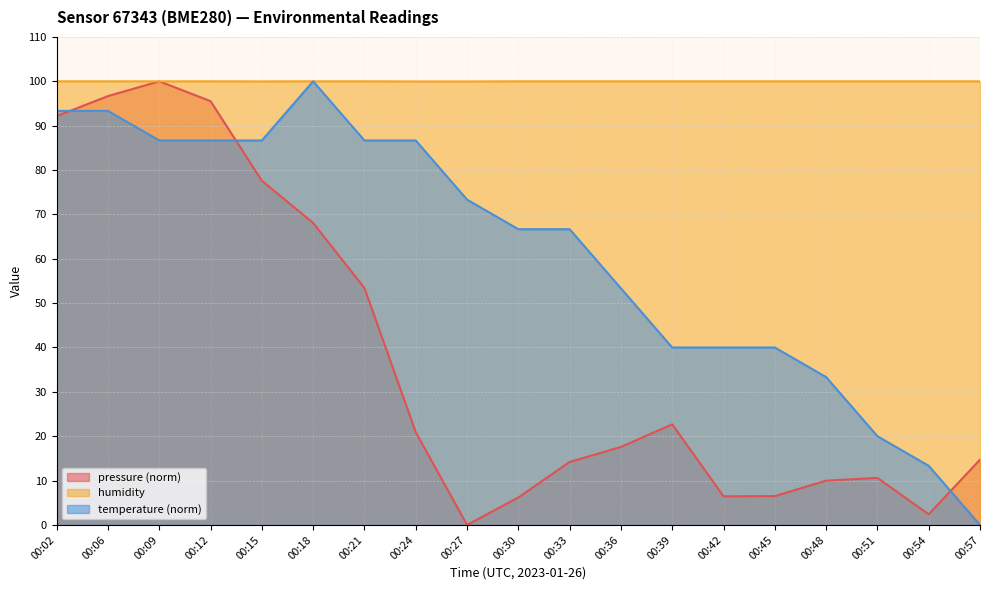

How many data points does each series have?

19